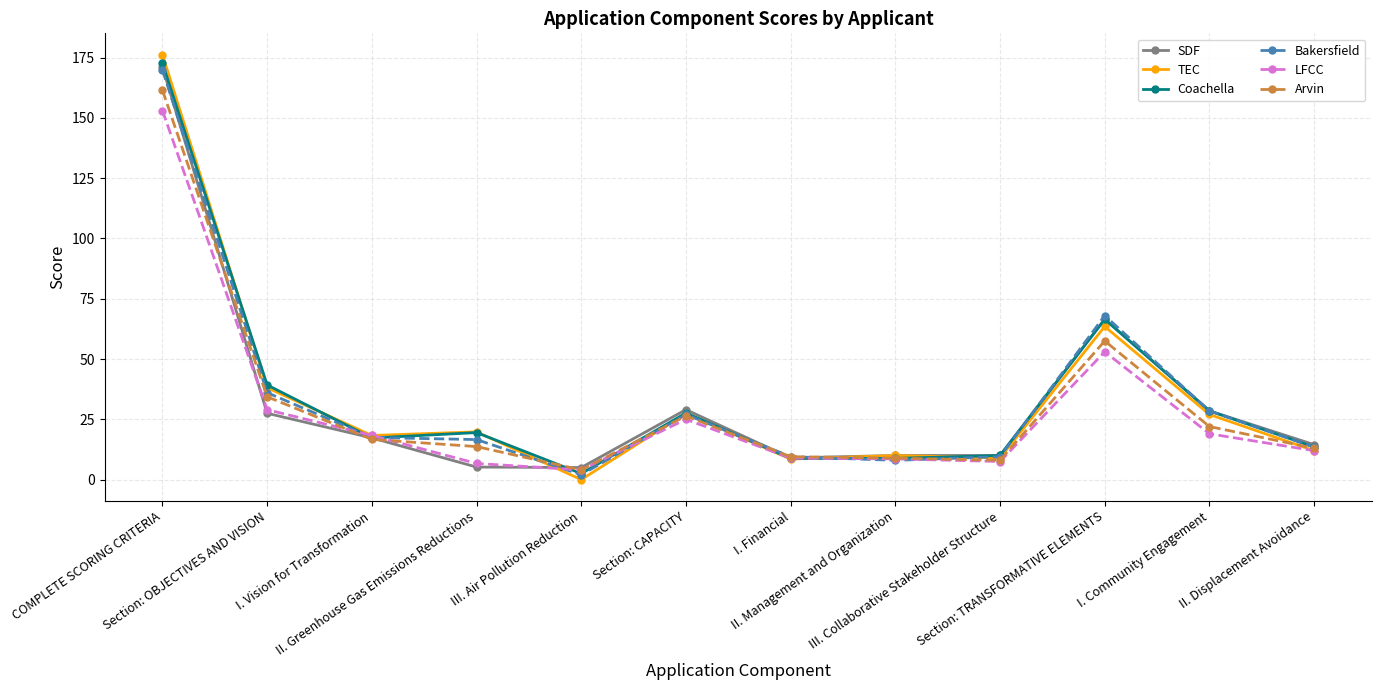

Where does the LFCC series first go above 18?

COMPLETE SCORING CRITERIA